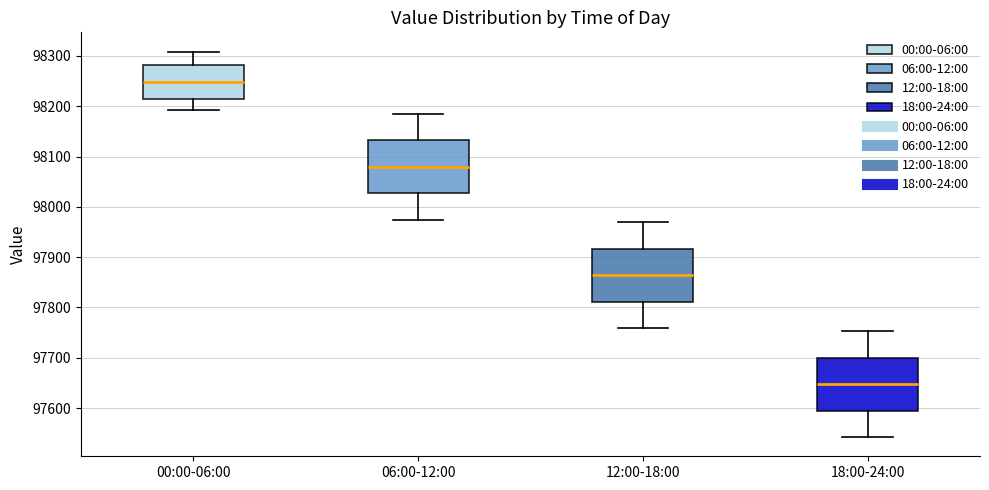

Reading left to right, read every box against the y-axis: the position of its median line, the range the box covers, and the ends of its whiskers. The values are not printed on the chart, so give them approximately, as read against the axis.

00:00-06:00: median 98250, box 98210 to 98280, whiskers 98190 to 98310
06:00-12:00: median 98080, box 98030 to 98130, whiskers 97970 to 98190
12:00-18:00: median 97860, box 97810 to 97920, whiskers 97760 to 97970
18:00-24:00: median 97650, box 97600 to 97700, whiskers 97540 to 97750